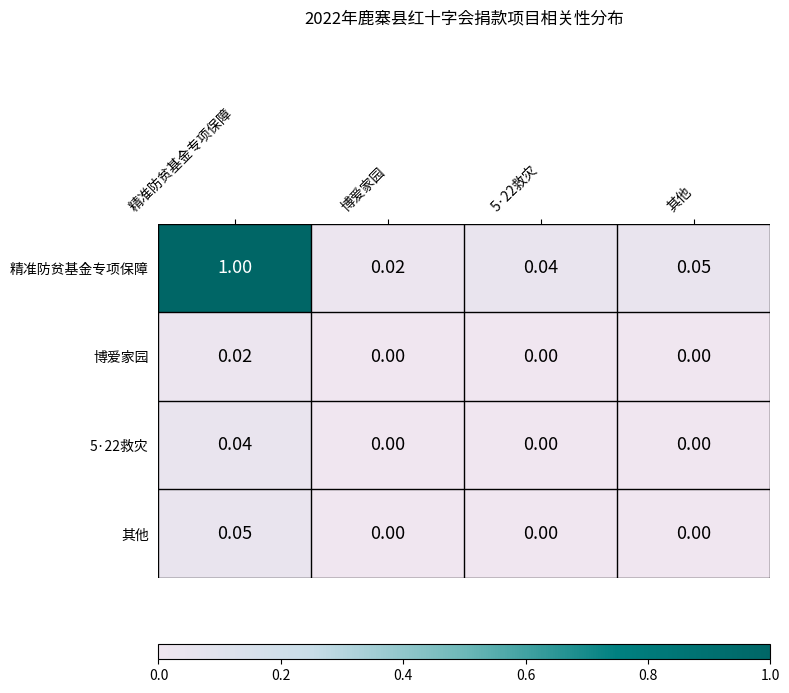

At which label does 精准防贫基金专项保障 reach its peak?

精准防贫基金专项保障